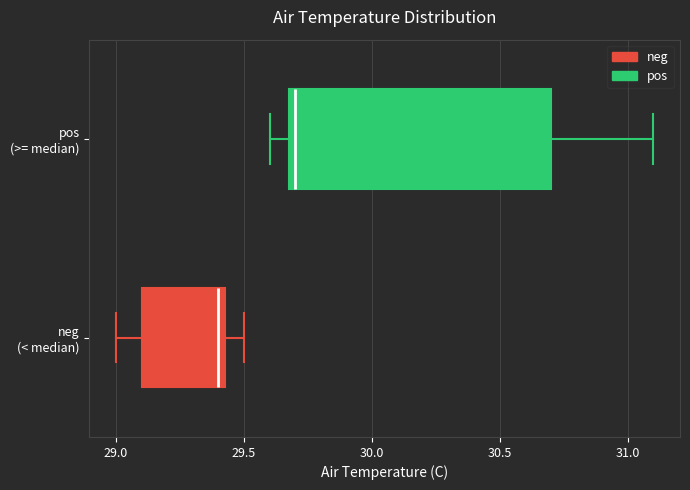

Reading bottom to top, read every box against the x-axis: the position of its median line, the range the box covers, and the ends of its whiskers. The values are not printed on the chart, so give them approximately, as read against the axis.

neg (< median): median 29.40, box 29.10 to 29.45, whiskers 29.00 to 29.50
pos (>= median): median 29.70 (just right of the box's left edge), box 29.70 to 30.70, whiskers 29.60 to 31.10